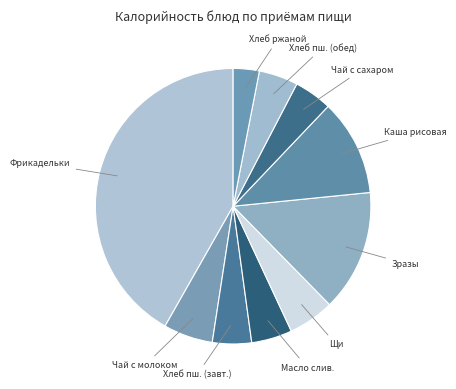

What is the largest slice in the pie chart?

Фрикадельки